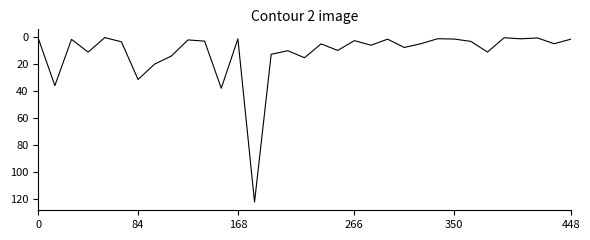

Is this an area chart (filled region under the line)?

No